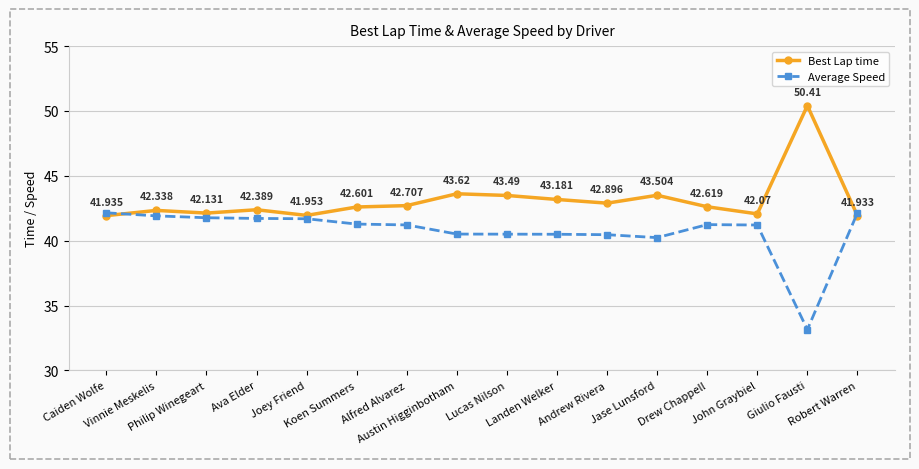

The Best Lap time series shows 43.5 at Lucas Nilson. True or false?

True